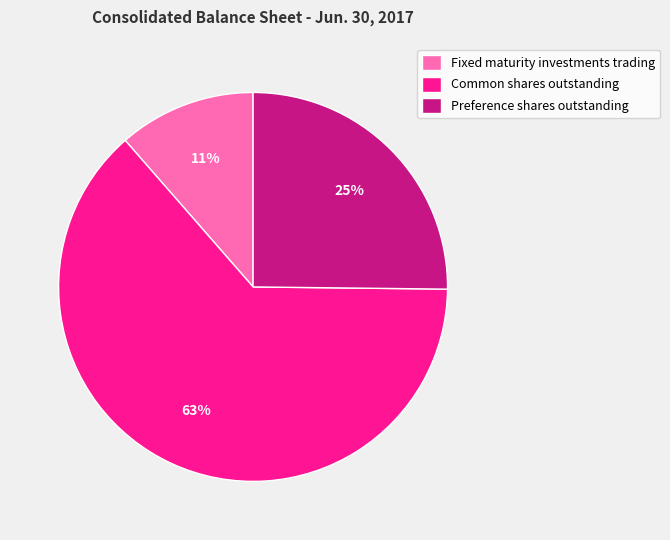

Rank the categories by value from highest to lowest.

Common shares outstanding, Preference shares outstanding, Fixed maturity investments trading